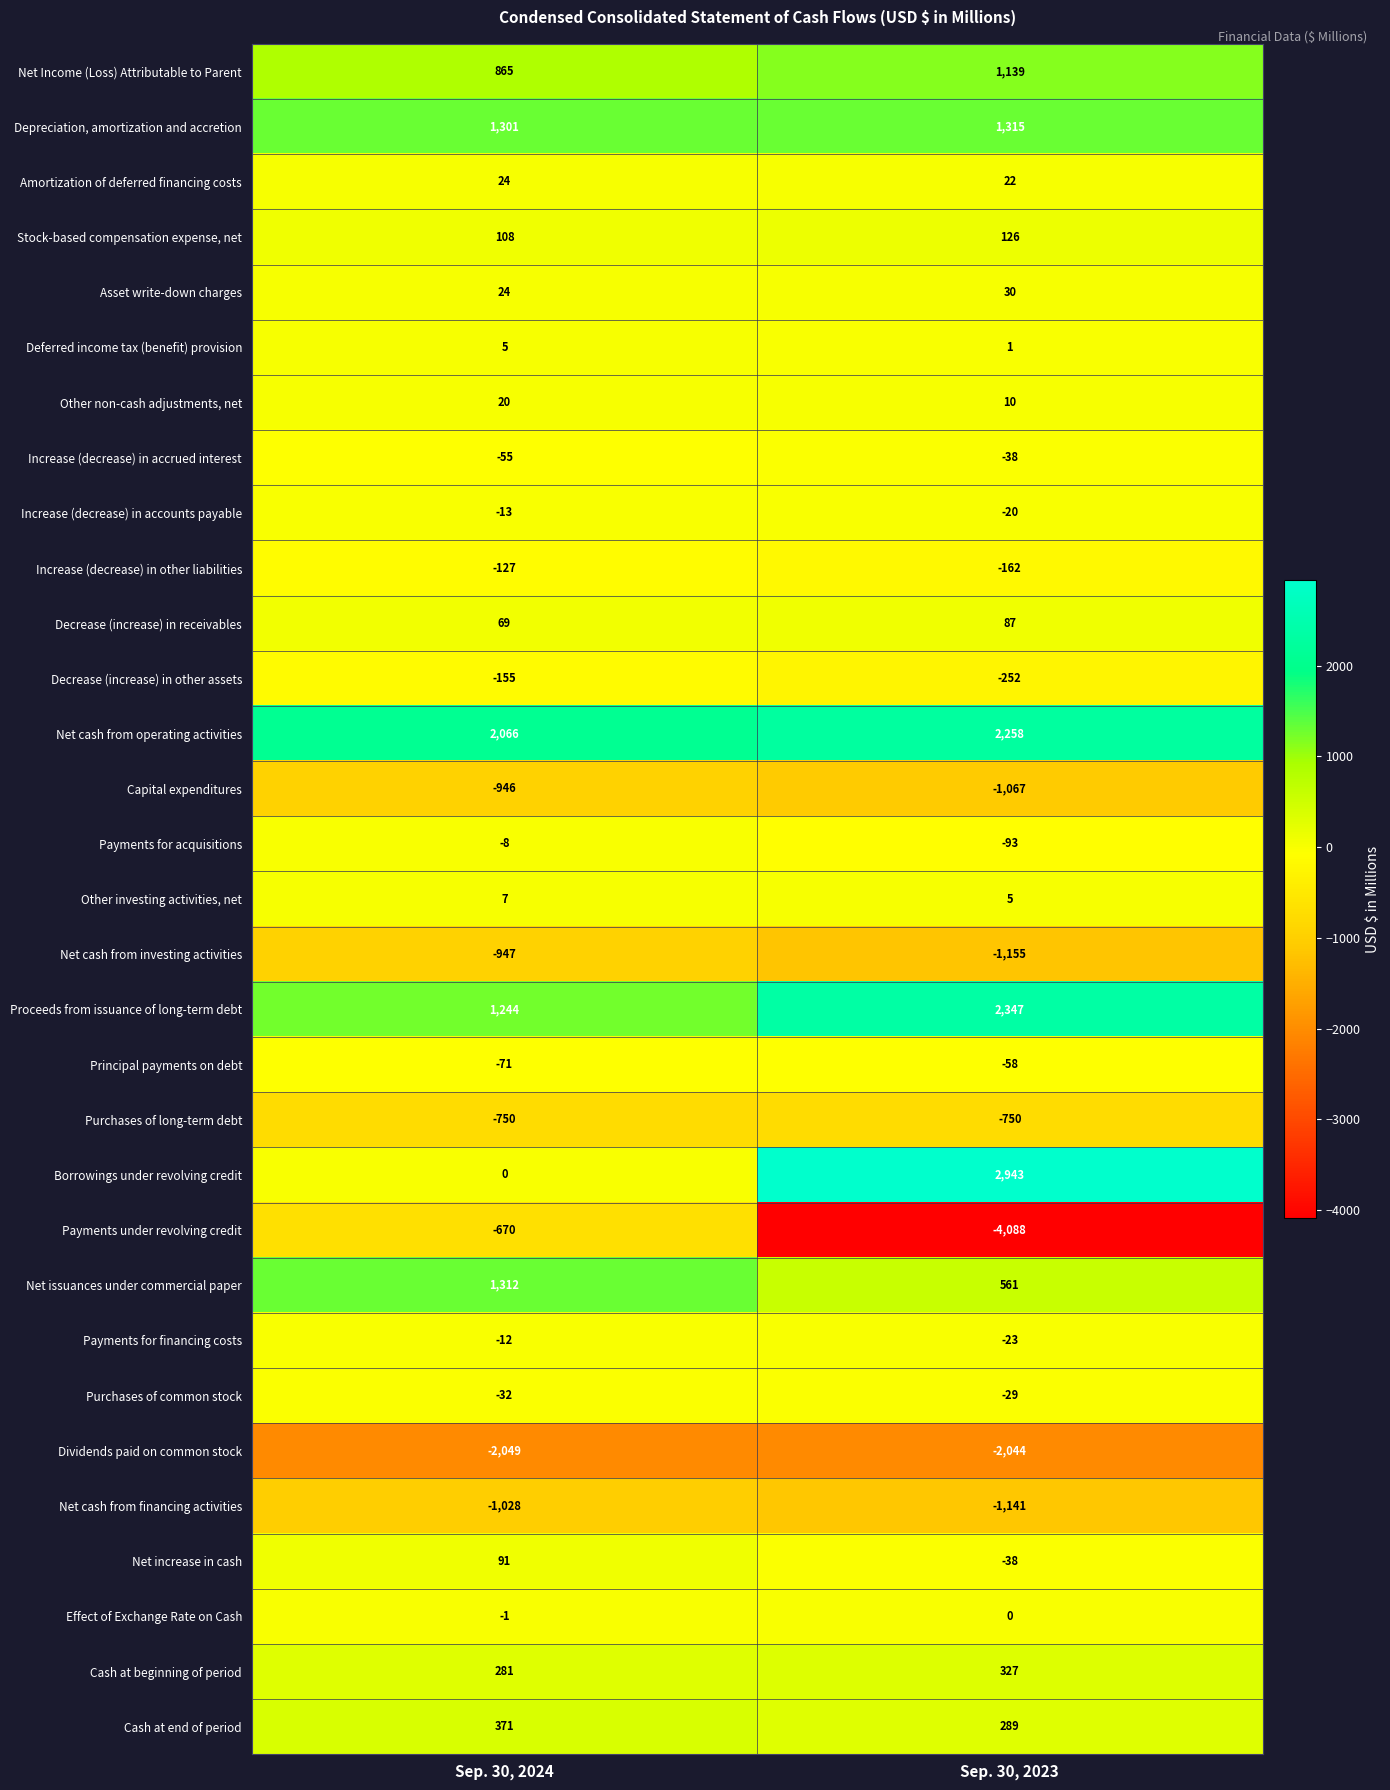

Which series has the largest total across all categories?

Net cash from operating activities